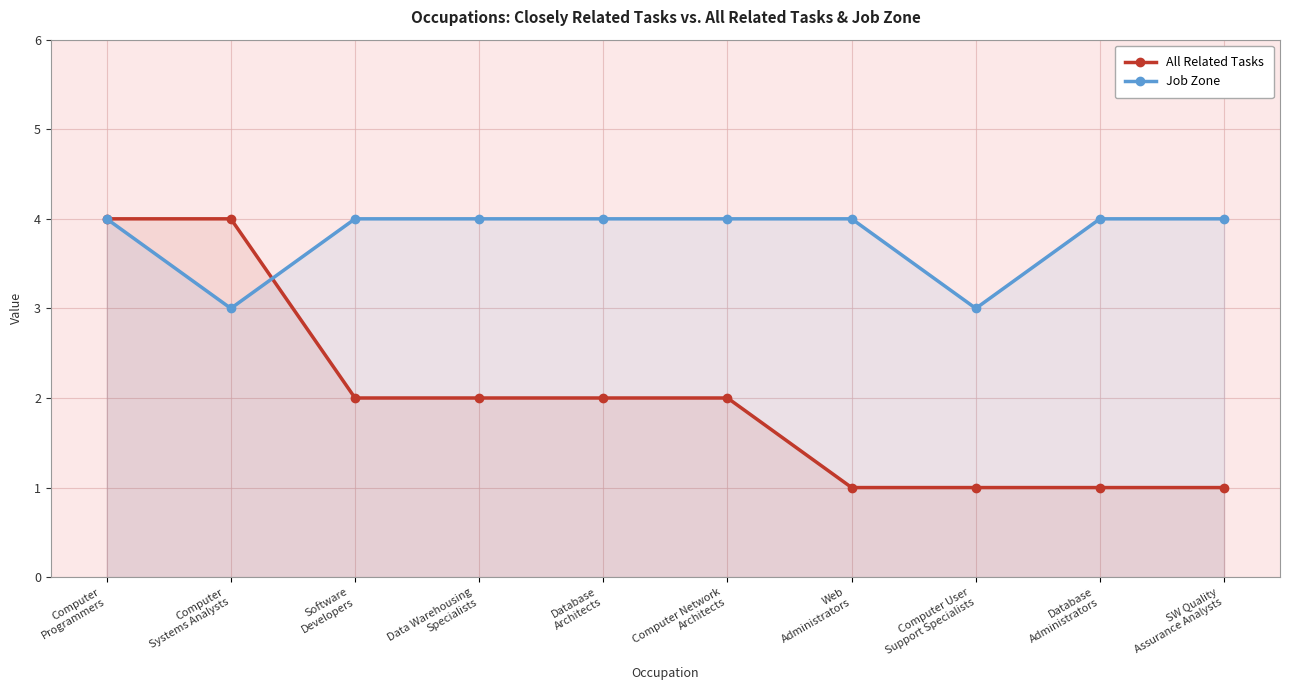

What is the difference between the second highest and second lowest values in the Job Zone series?

1